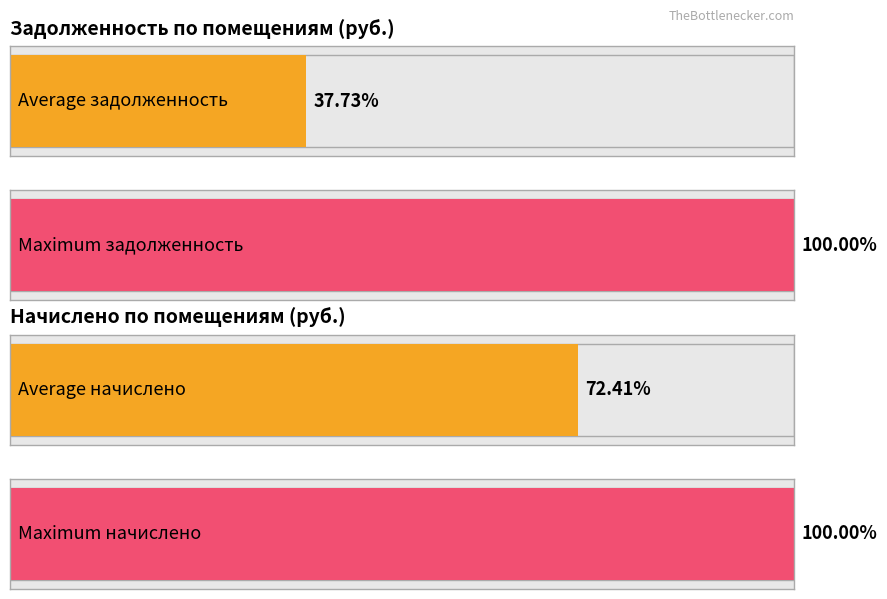

What is the sum of all задолженность values?

815279.7